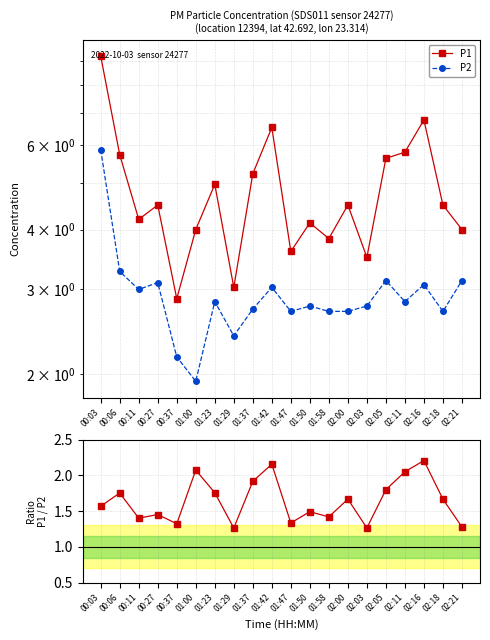

Reading right to left, extract all data points from this chart.

P1: 4.0	4.5	6.8	5.8	5.6	3.5	4.5	3.8	4.1	3.6	6.5	5.2	3.0	5.0	4.0	2.9	4.5	4.2	5.7	9.2
P2: 3.1	2.7	3.1	2.8	3.1	2.8	2.7	2.7	2.8	2.7	3.0	2.7	2.4	2.8	1.9	2.2	3.1	3.0	3.3	5.9
P1/P2: 1.3	1.7	2.2	2.0	1.8	1.3	1.7	1.4	1.5	1.3	2.2	1.9	1.3	1.8	2.1	1.3	1.5	1.4	1.8	1.6